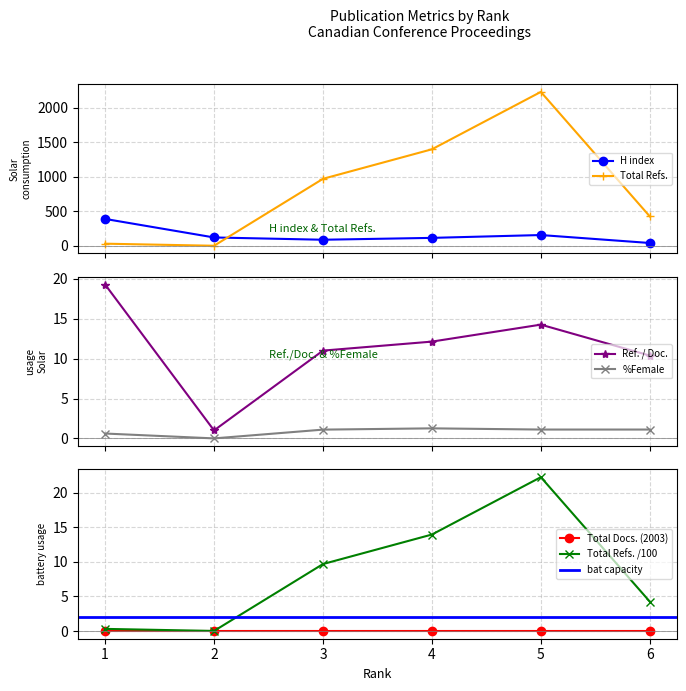

True or false: %Female and Ref. / Doc. cross at least once.

False